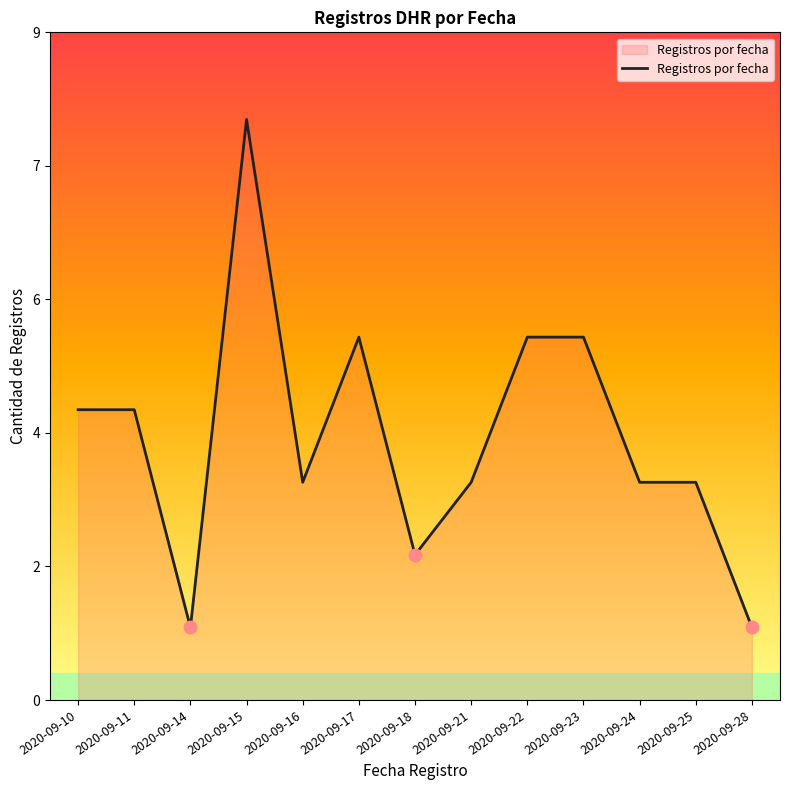

At which label does the data first exceed 3?

2020-09-10